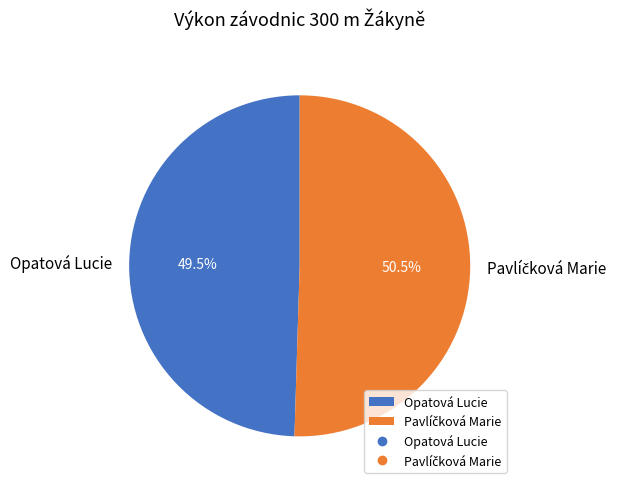

What percentage is NOT represented by Opatová Lucie?

50.5%